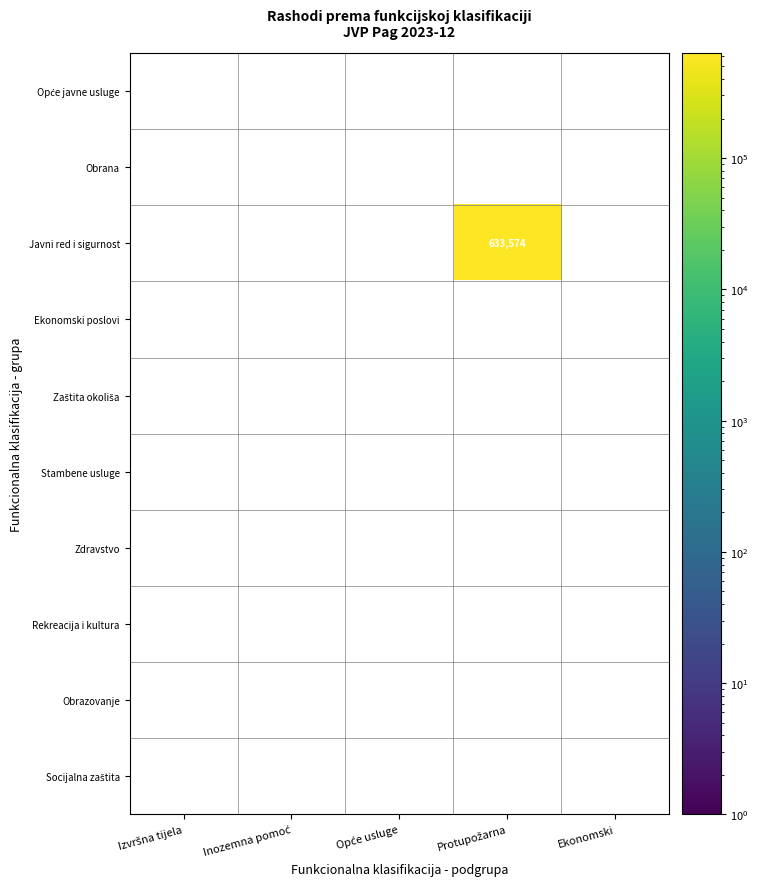

Between Opće usluge and Izvršna tijela, which is larger?

Izvršna tijela